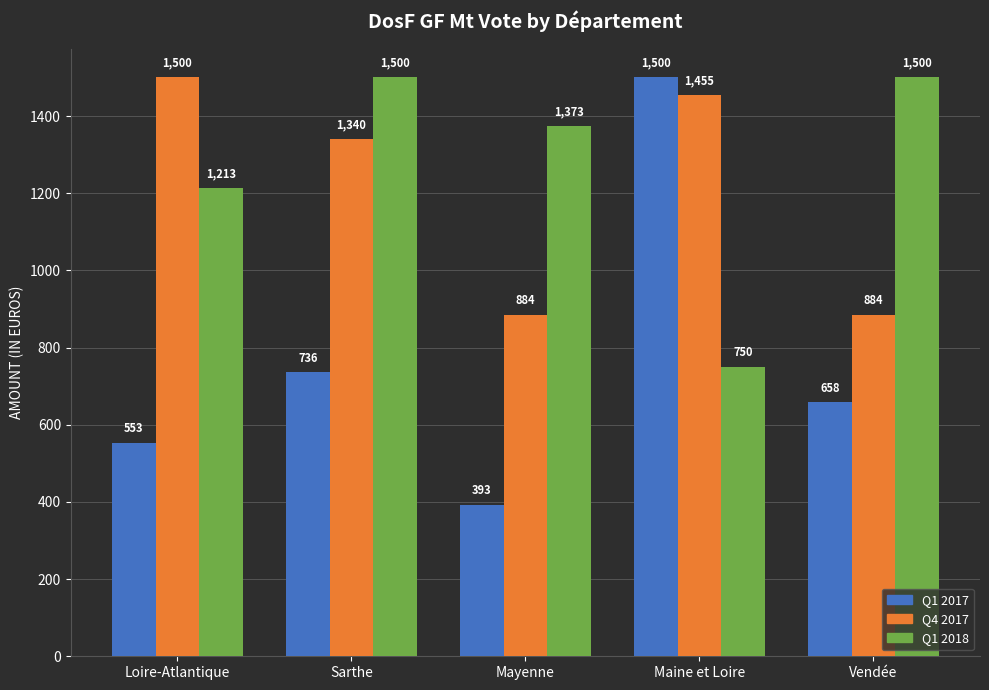

Reading left to right, extract all data points from this chart.

Q1 2017: Loire-Atlantique=553	Sarthe=736	Mayenne=393	Maine et Loire=1500	Vendée=658
Q4 2017: Loire-Atlantique=1500	Sarthe=1340	Mayenne=884	Maine et Loire=1455	Vendée=884
Q1 2018: Loire-Atlantique=1213	Sarthe=1500	Mayenne=1373	Maine et Loire=750	Vendée=1500